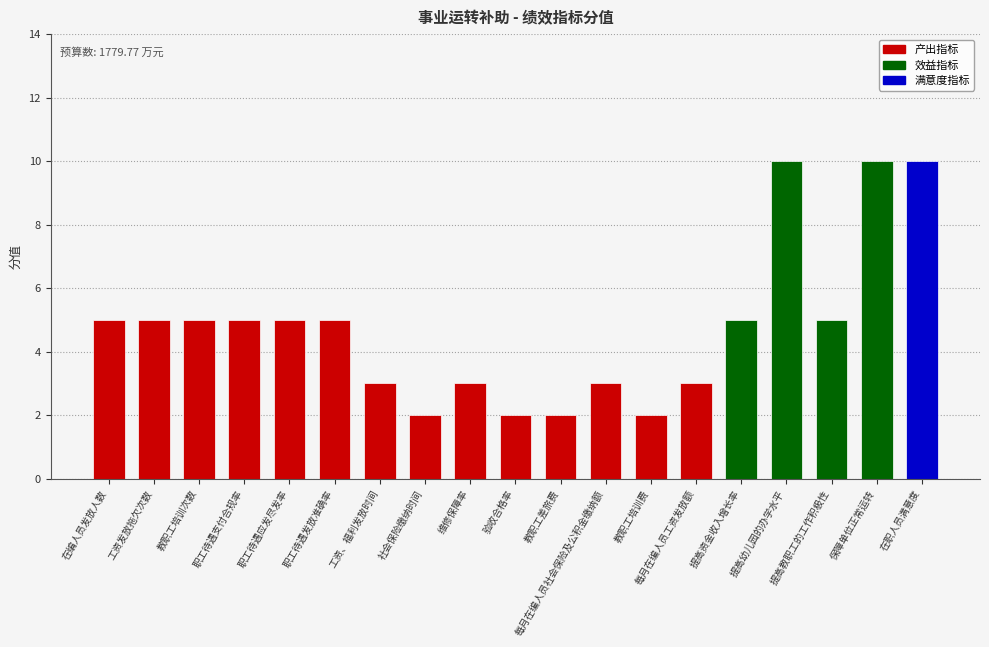

What is the sum of the values at 教职工培训费 and 工资、福利发放时间?

5